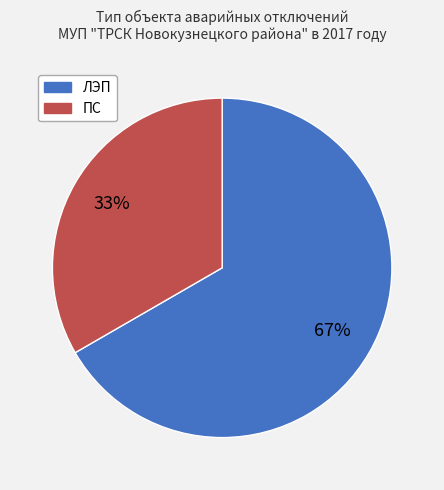

Combined, do ПС and ЛЭП account for over 50%?

Yes